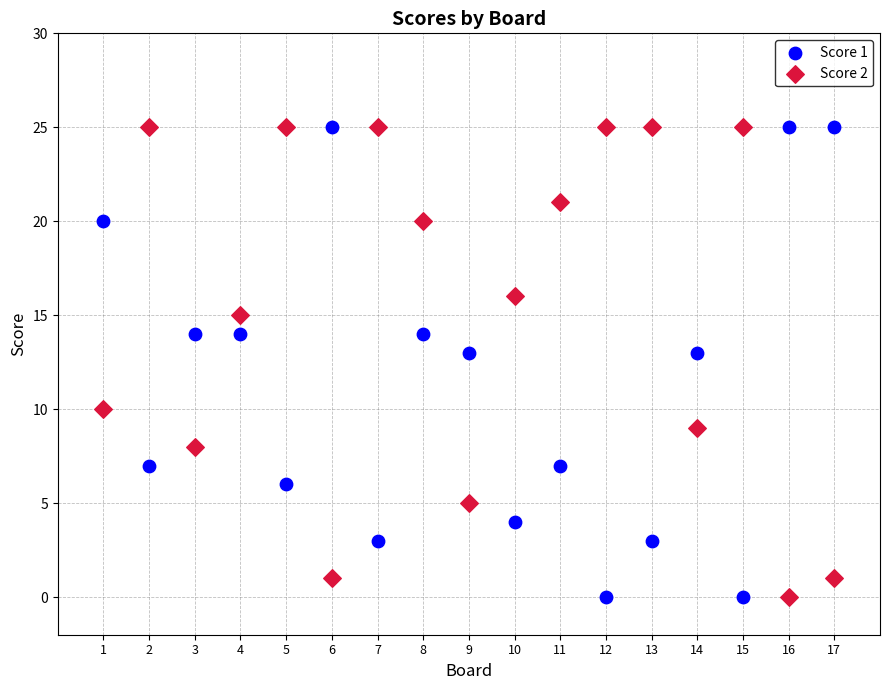

What are all the series names shown in the legend?

Score 1, Score 2